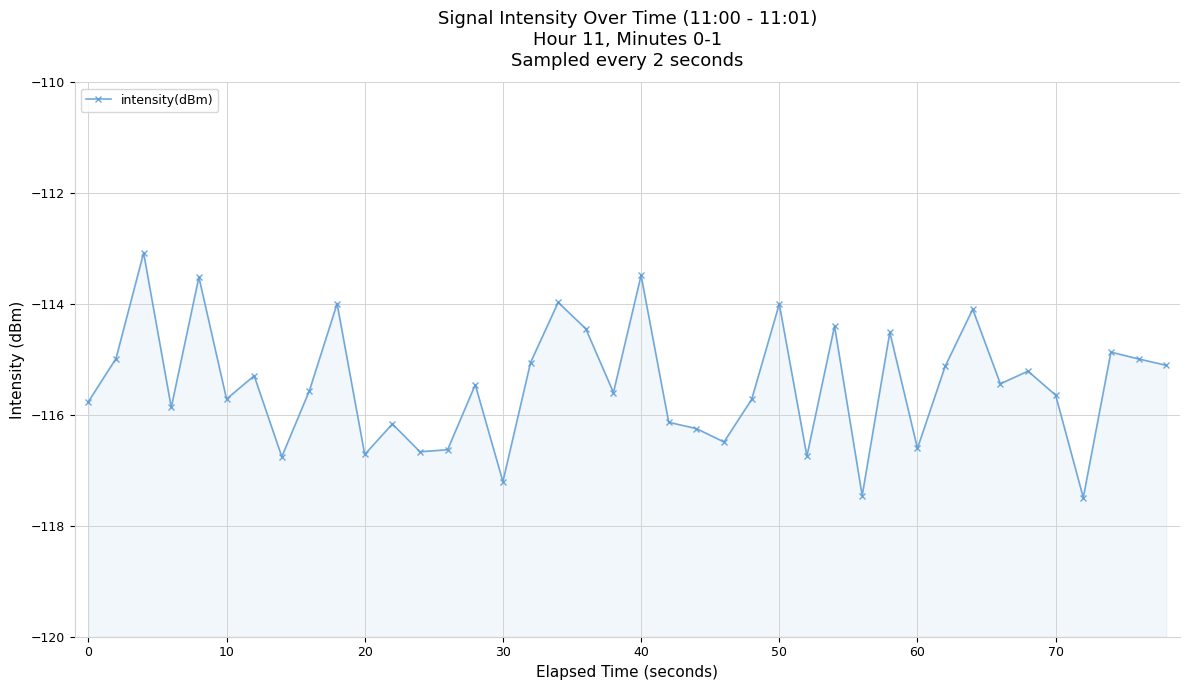

Reading left to right, extract all data points from this chart.

-115.8	-115.0	-113.1	-115.9	-113.5	-115.7	-115.3	-116.8	-115.6	-114.0	-116.7	-116.2	-116.7	-116.6	-115.5	-117.2	-115.1	-114.0	-114.4	-115.6	-113.5	-116.1	-116.2	-116.5	-115.7	-114.0	-116.7	-114.4	-117.5	-114.5	-116.6	-115.1	-114.1	-115.4	-115.2	-115.6	-117.5	-114.9	-115.0	-115.1